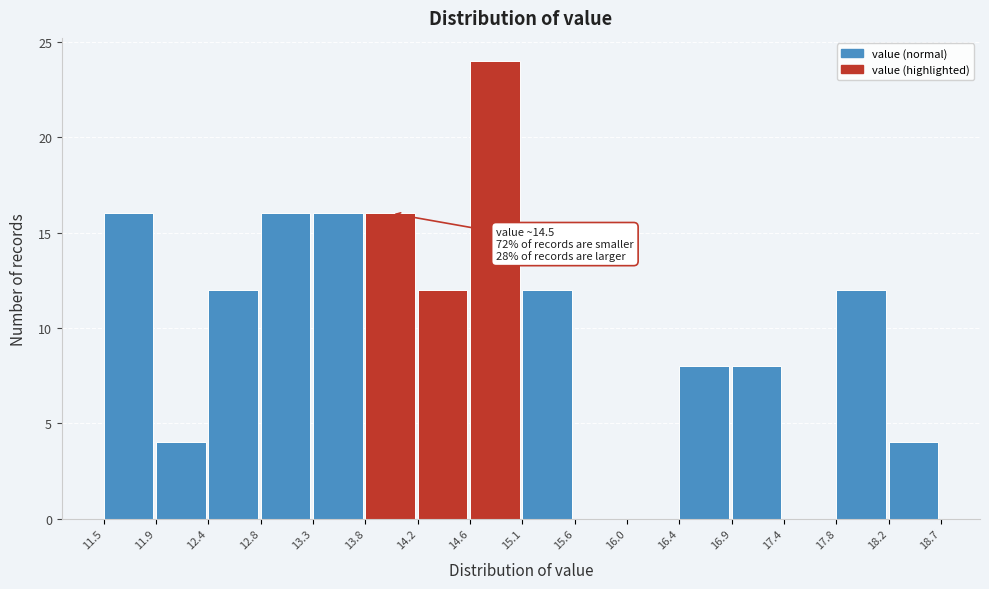

Which range on the x-axis has the tallest bar?

14.6 to 15.1